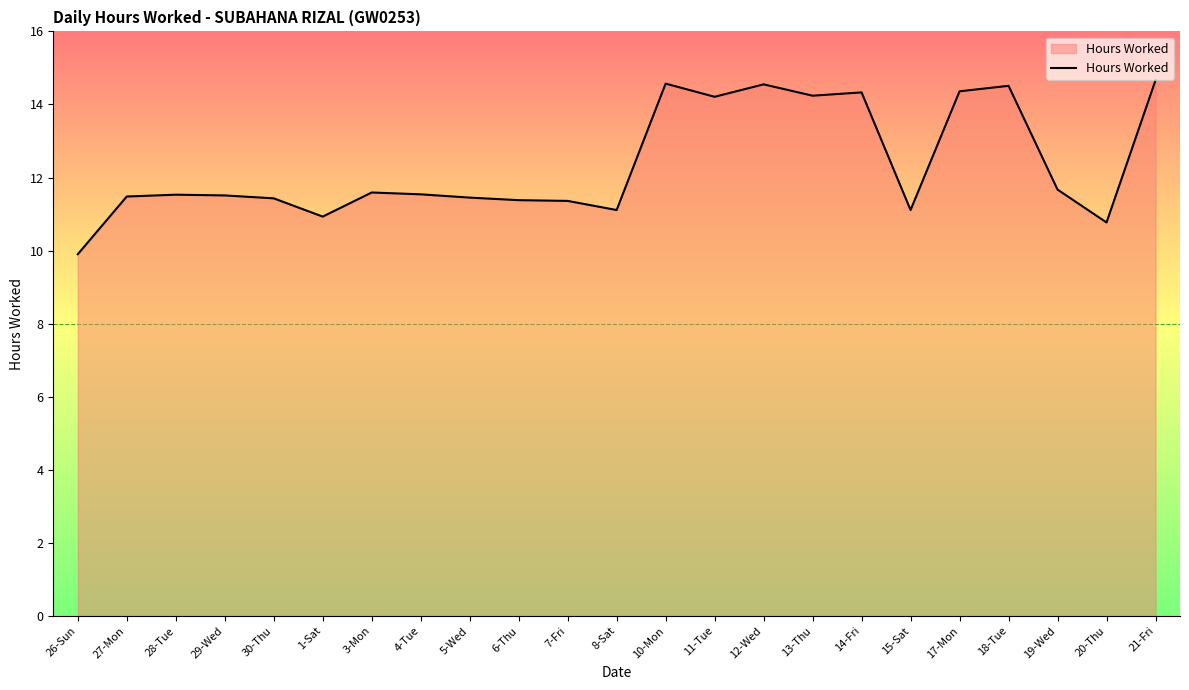

At which label does the data first exceed 11?

27-Mon